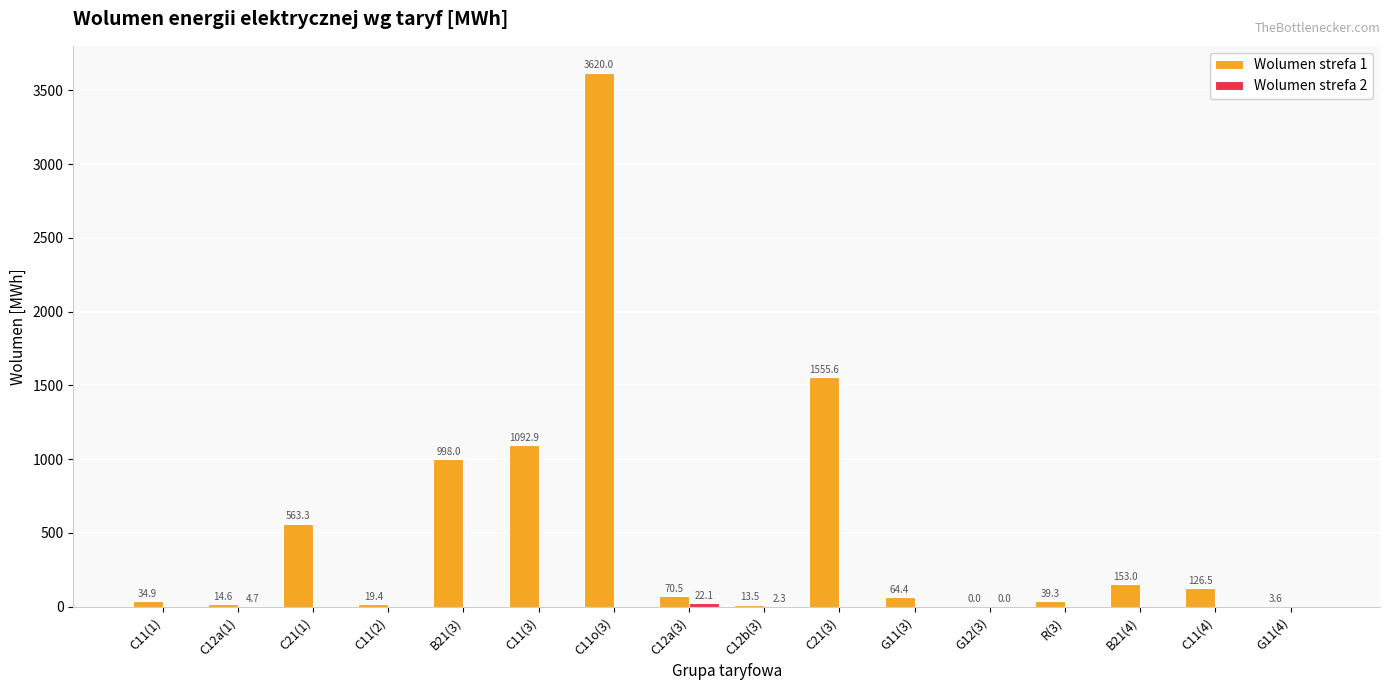

Which category has the highest value across all series?

C11o(3)